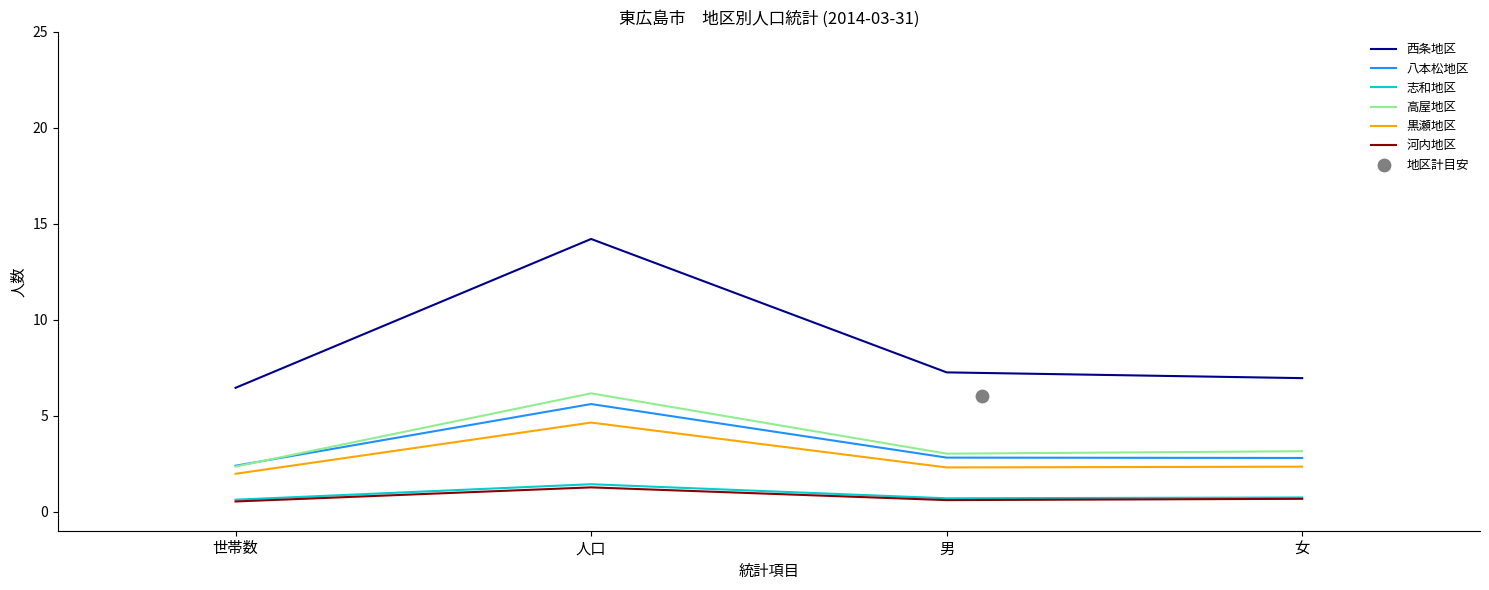

Which series reaches the minimum Y coordinate?

河内地区